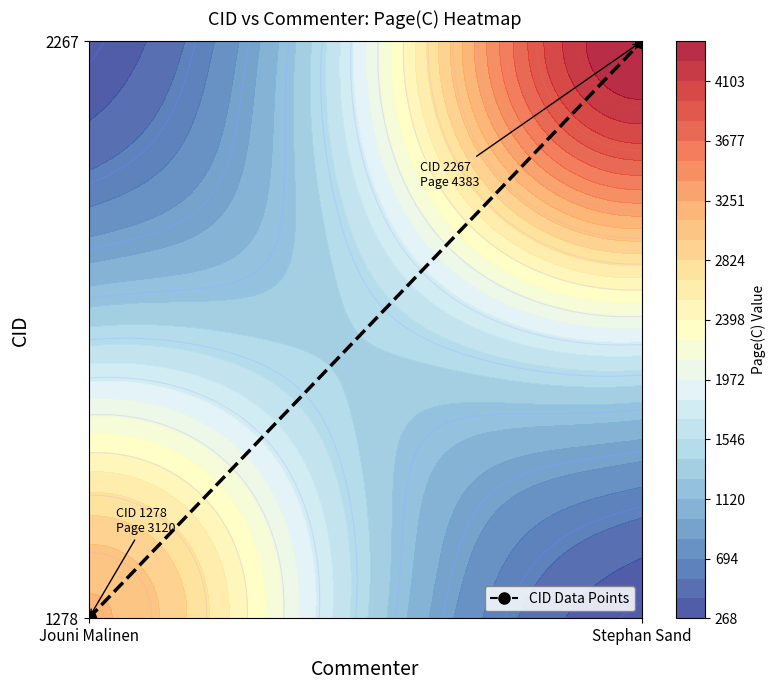

How many series are shown in this chart?

1